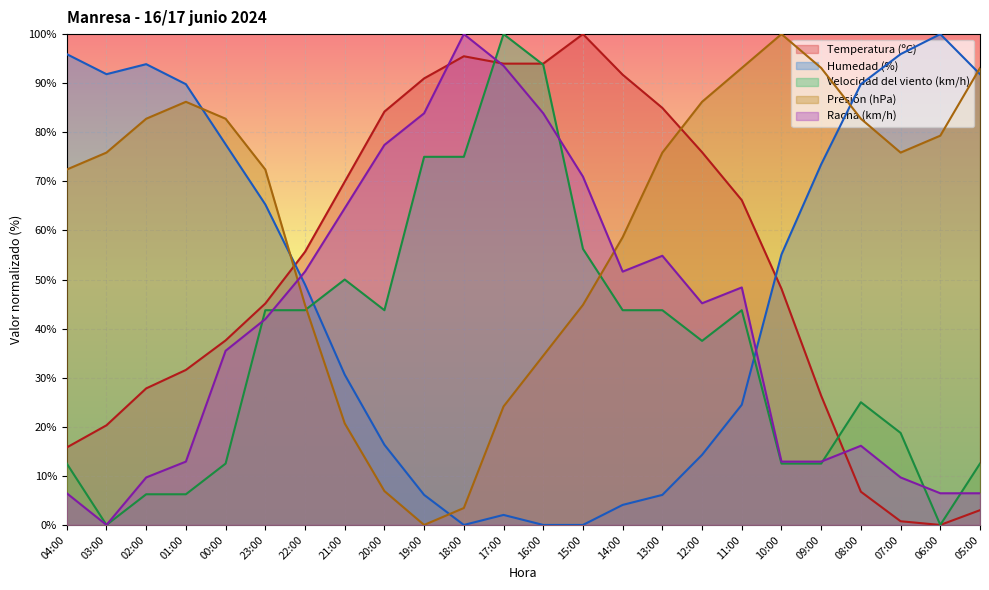

The value of Racha (km/h) at 08:00 is 24.5. True or false?

False